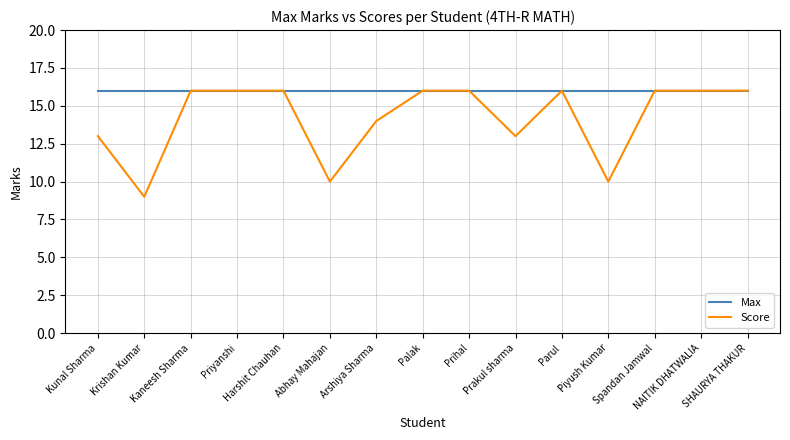

Which series has the widest spread of values?

Score